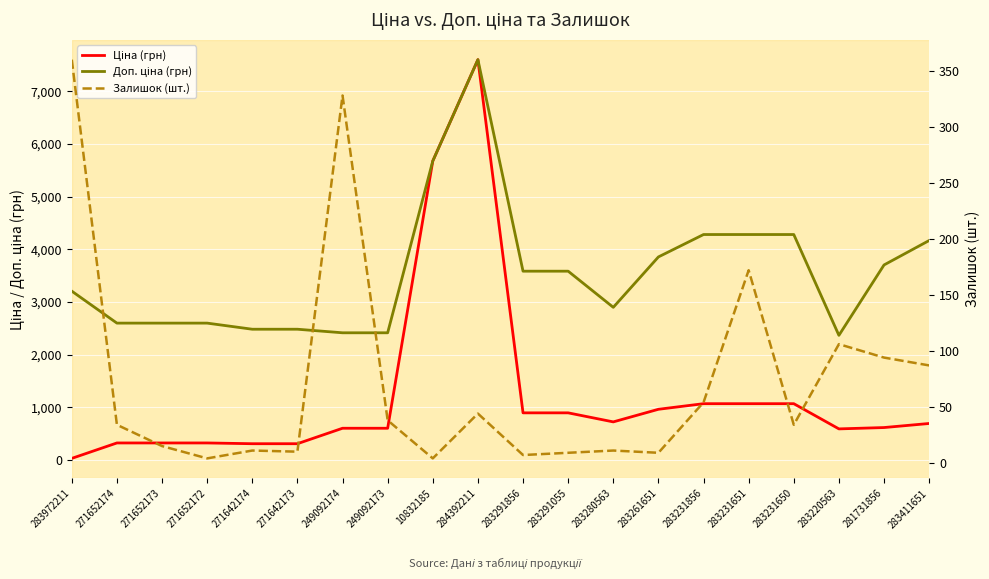

What is the difference between the maximum and minimum values in the Ціна (грн) series?

7564.5